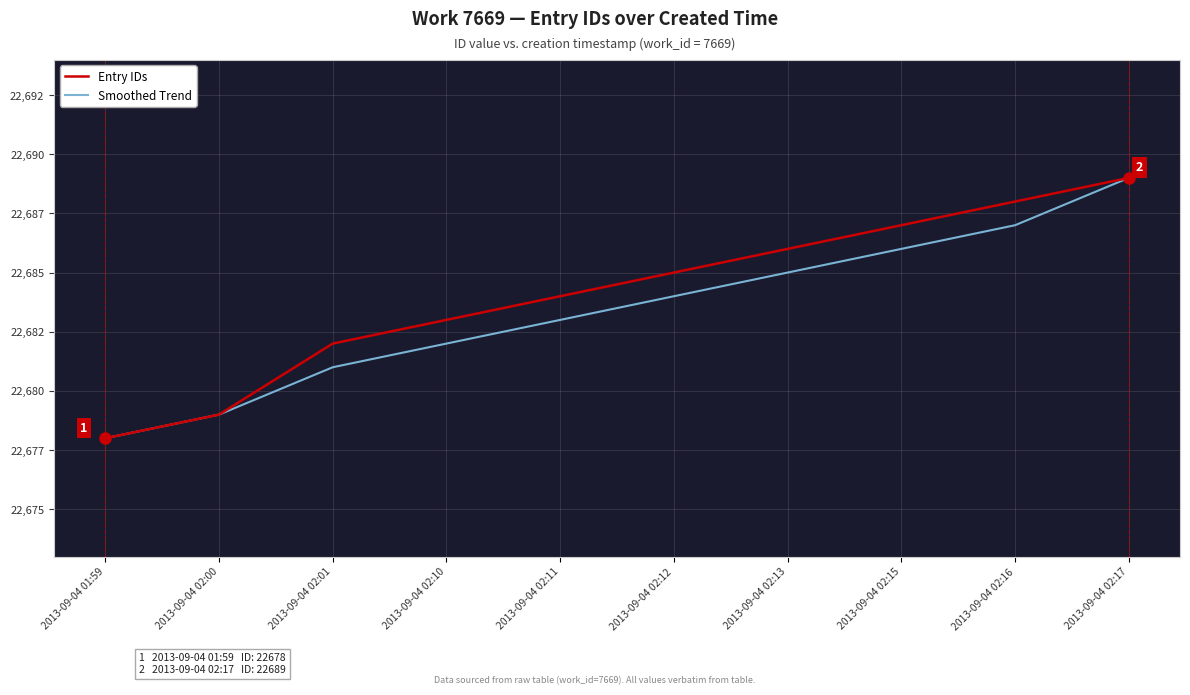

True or false: Entry IDs has more than 1 interior local peaks.

False